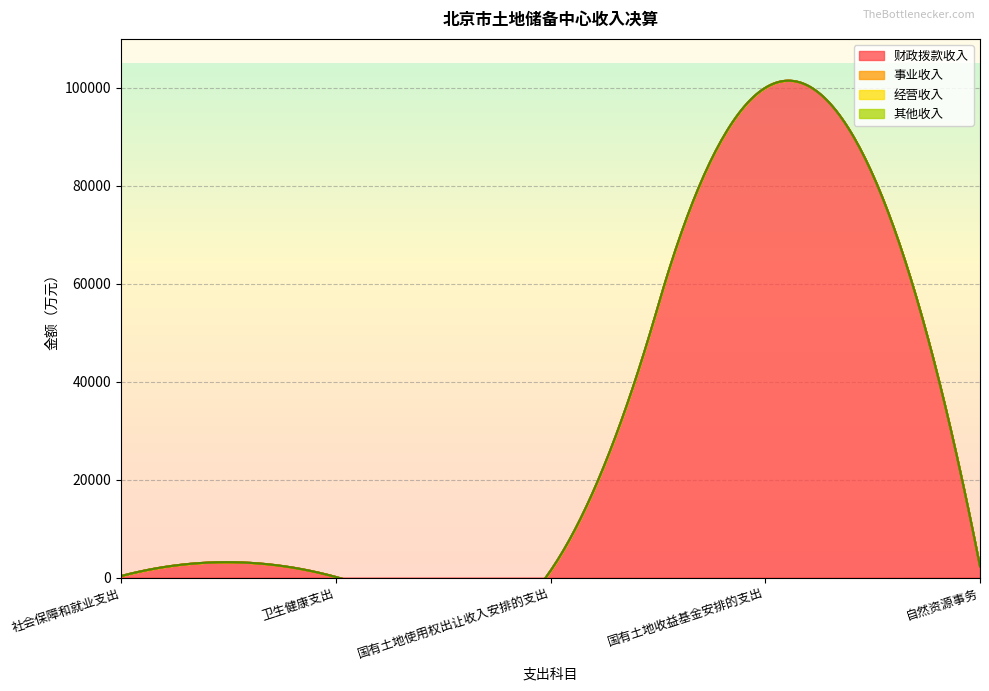

What is the sum of all 其他收入 values?

1.8